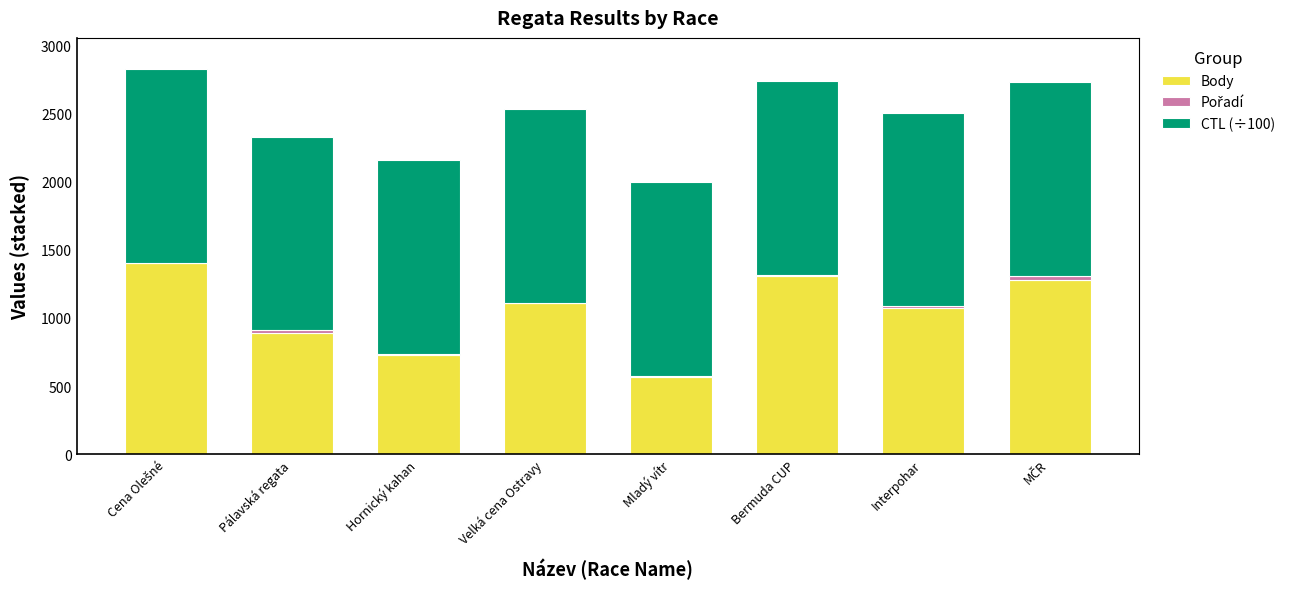

What is the highest value of the Body series?

1406.0